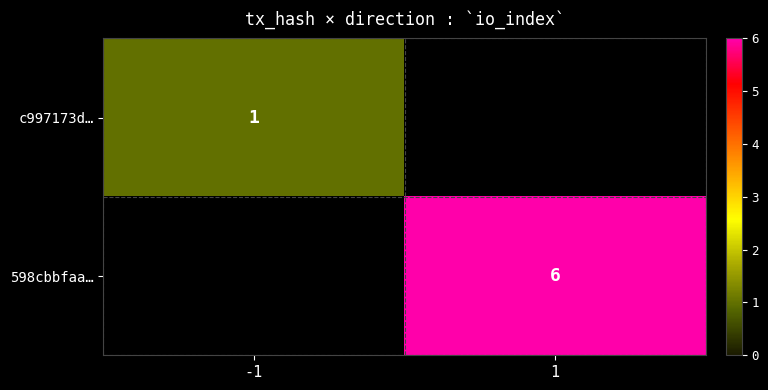

How many series are shown in this chart?

2